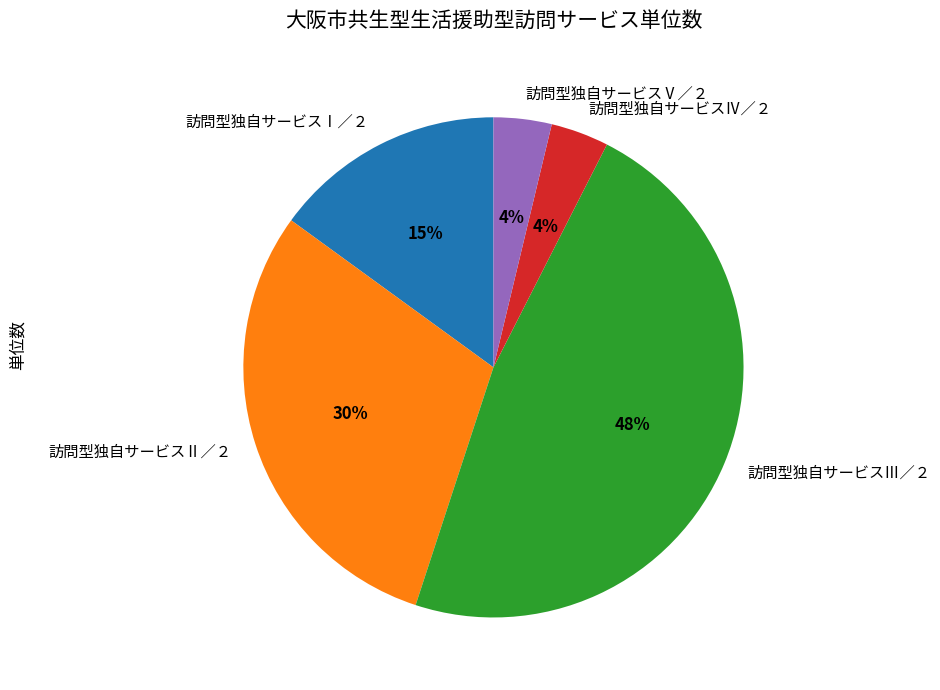

Is it true that 訪問型独自サービスⅠ／２ is 7% of the pie?

False